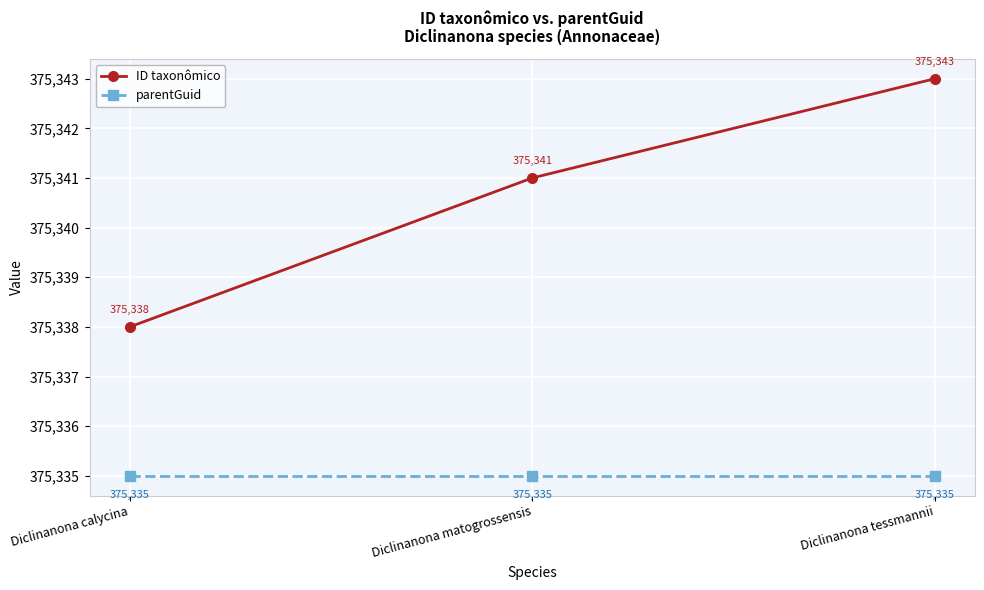

What is the greatest value displayed?

375343